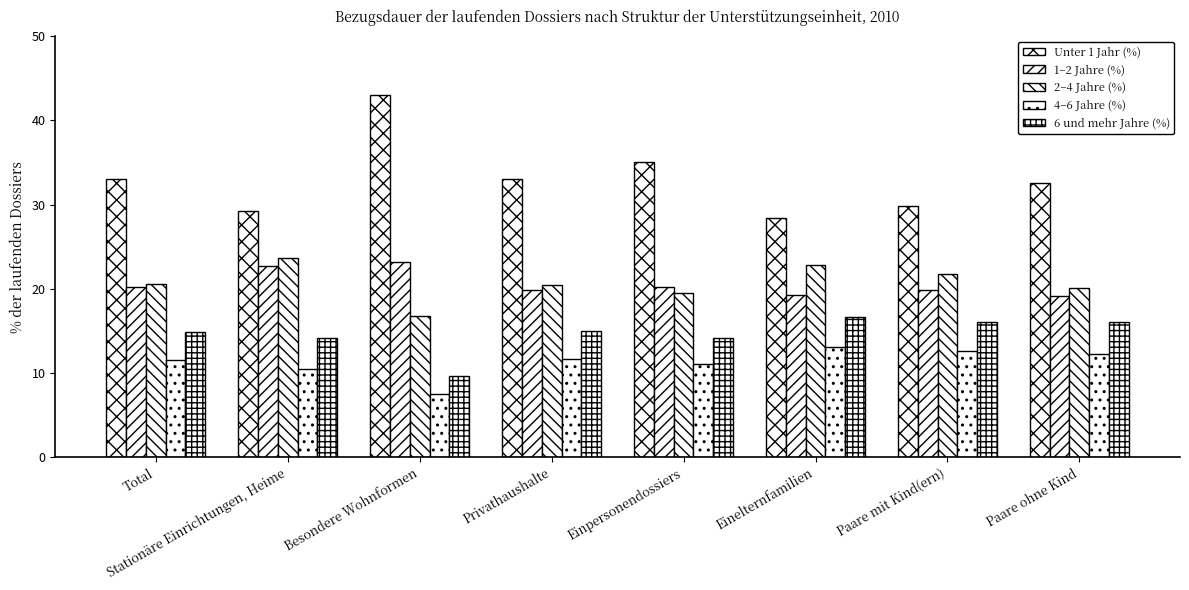

At which label does 6 und mehr Jahre (%) first exceed 15?

Einelternfamilien